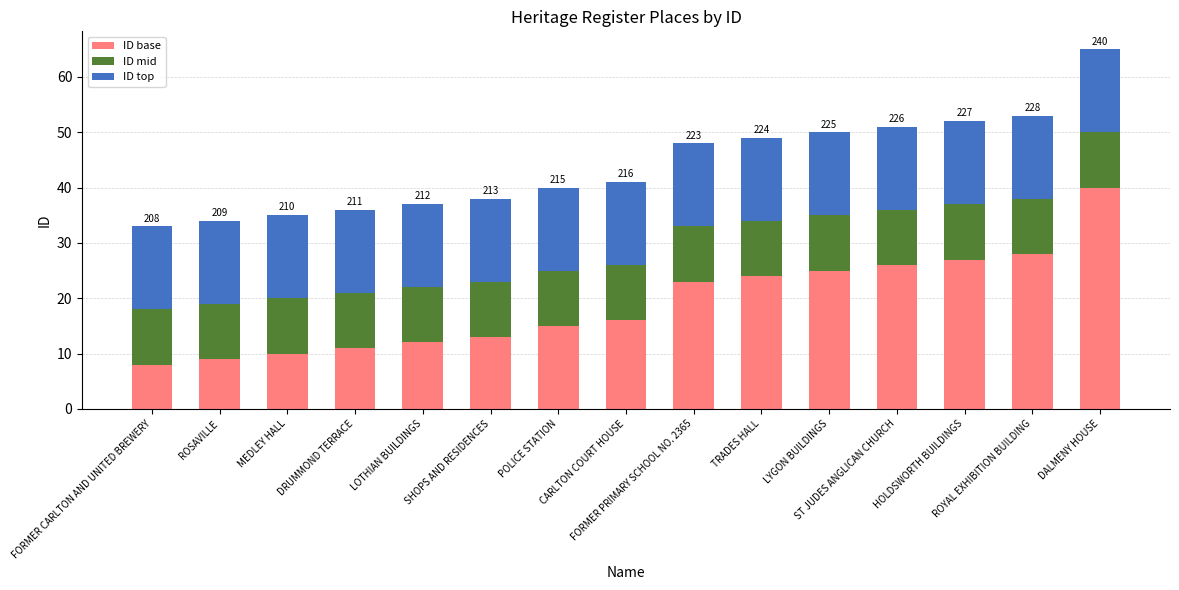

What is the average value of the ID base series?

19